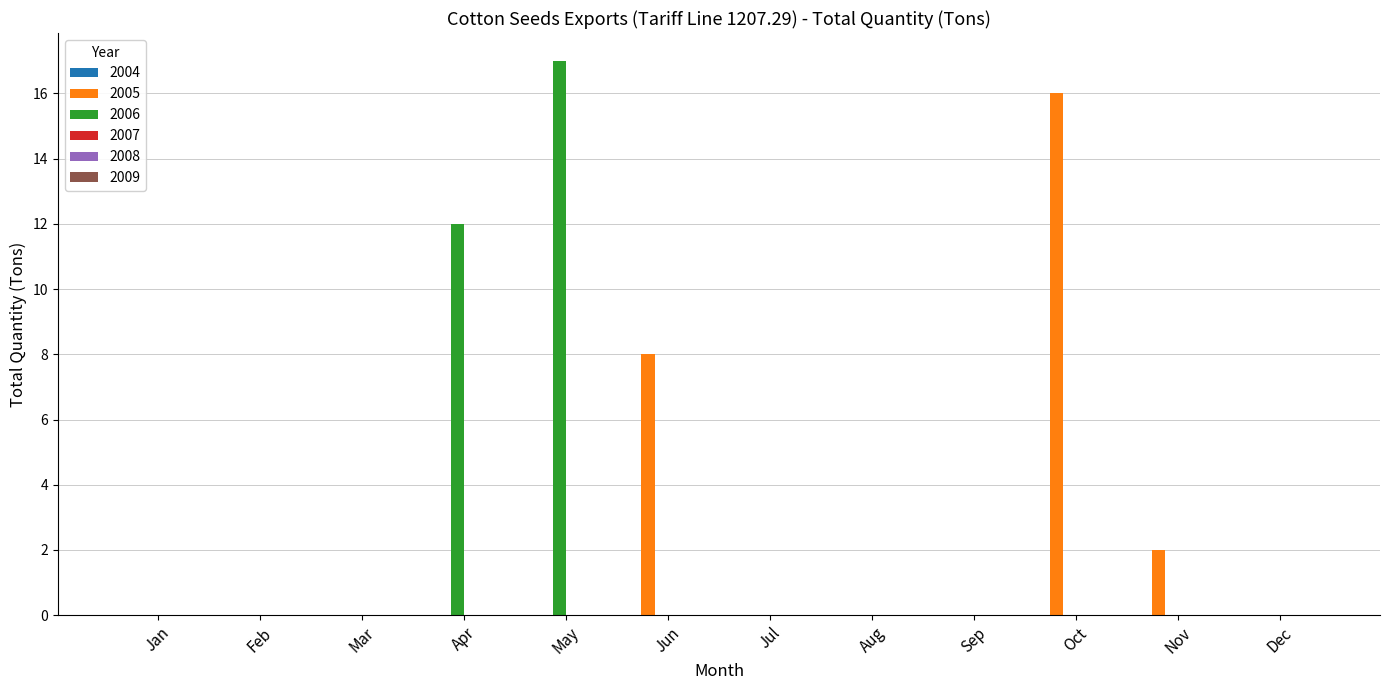

Between Jan and Nov, which series saw the biggest shift?

2005